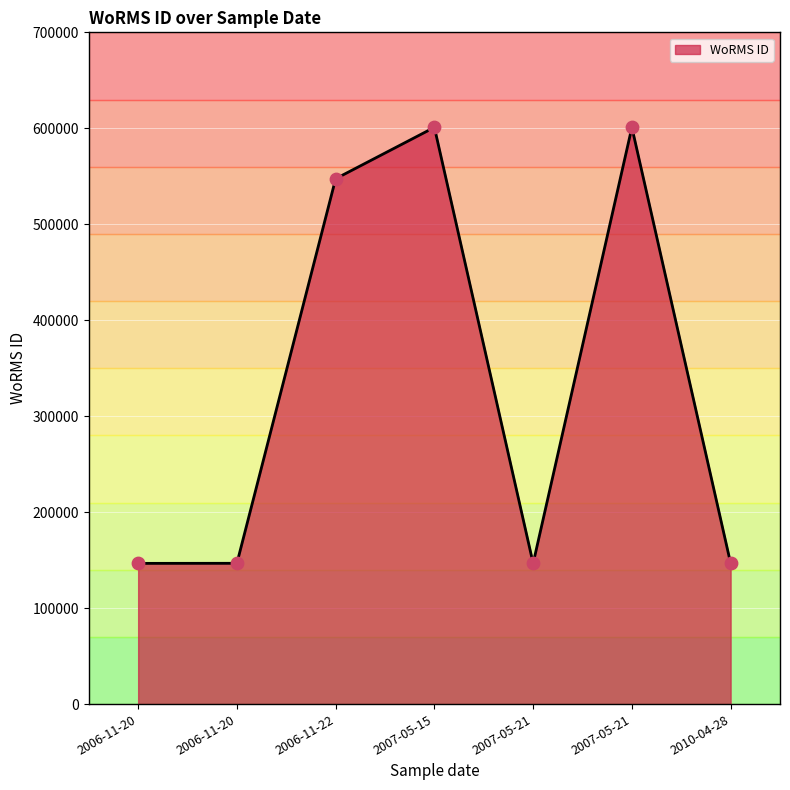

Approximately how many times larger is the value at 2007-05-21 compared to 2006-11-22?

1.1